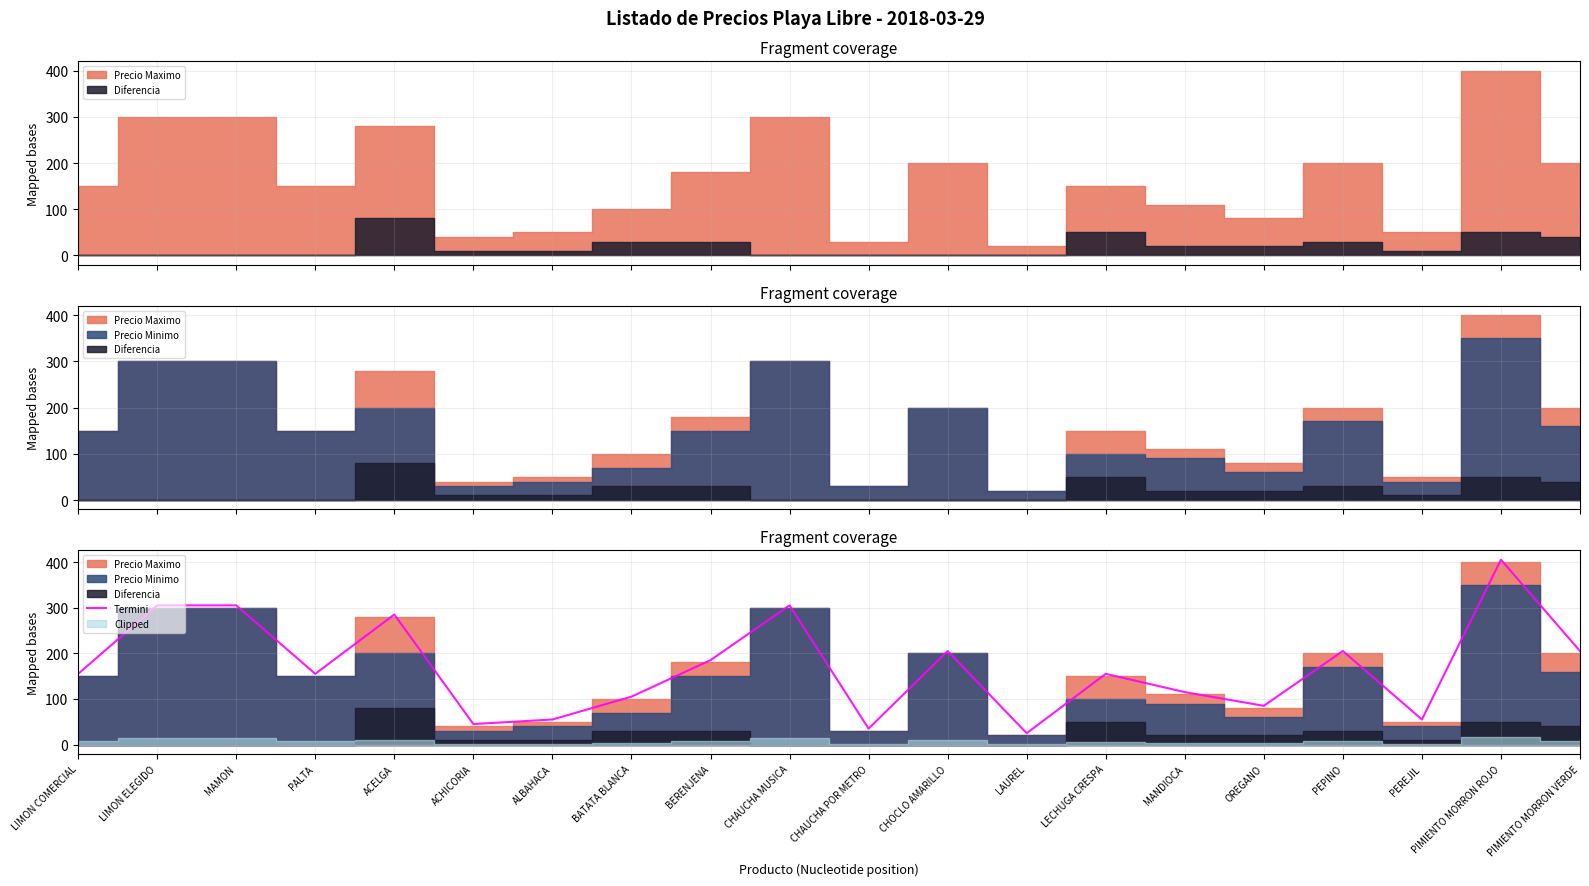

What is the difference between the maximum and minimum values?

380